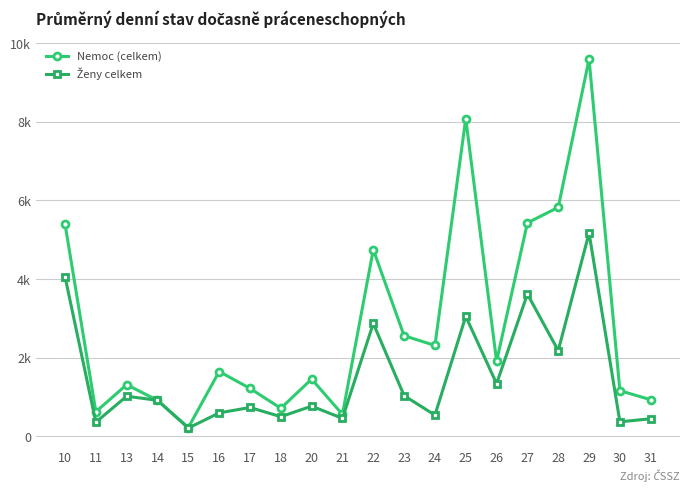

Does the chart have visible grid lines?

Yes